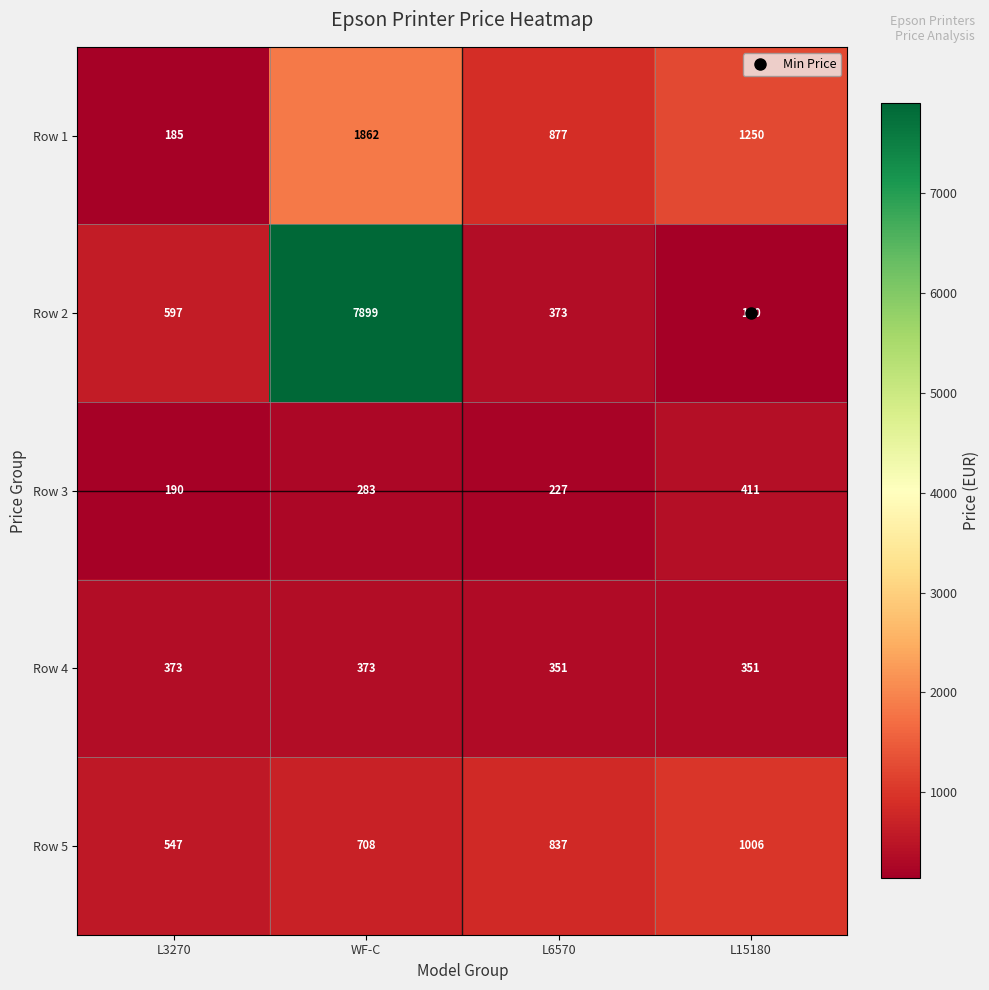

Count the number of data series in this chart.

5